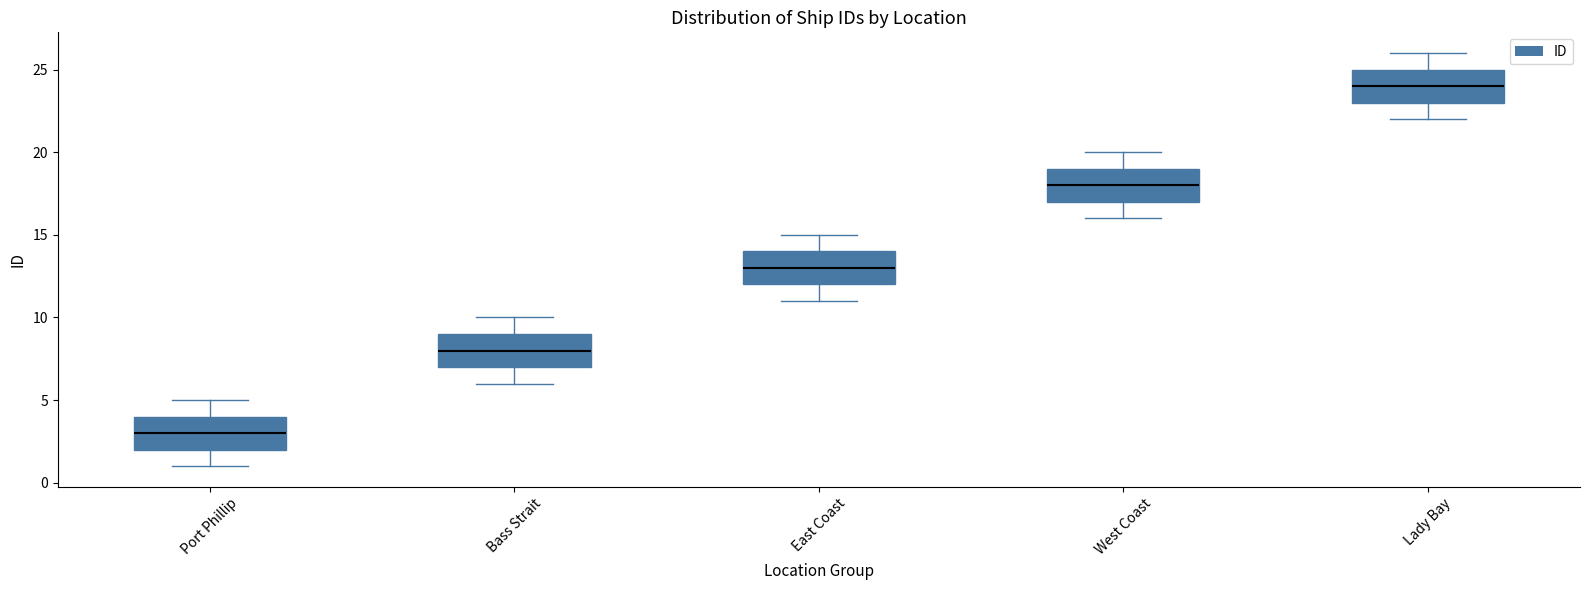

Reading left to right, read every box against the y-axis: the position of its median line, the range the box covers, and the ends of its whiskers. The values are not printed on the chart, so give them approximately, as read against the axis.

Port Phillip: median 3, box 2 to 4, whiskers 1 to 5
Bass Strait: median 8, box 7 to 9, whiskers 6 to 10
East Coast: median 13, box 12 to 14, whiskers 11 to 15
West Coast: median 18, box 17 to 19, whiskers 16 to 20
Lady Bay: median 24, box 23 to 25, whiskers 22 to 26